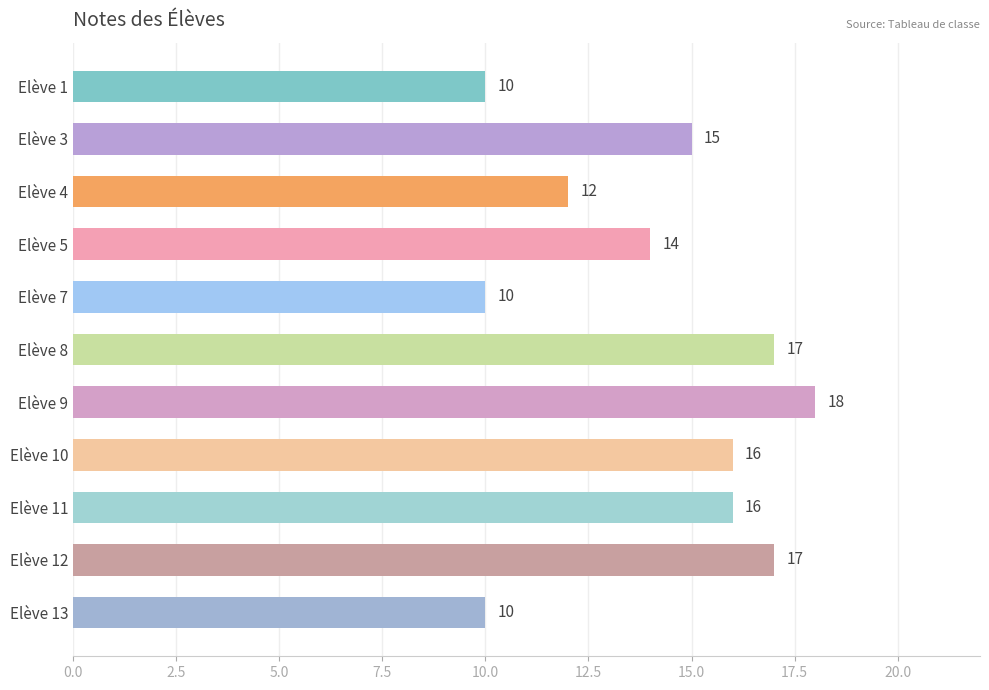

What is the difference between the values at Elève 1 and Elève 11?

6